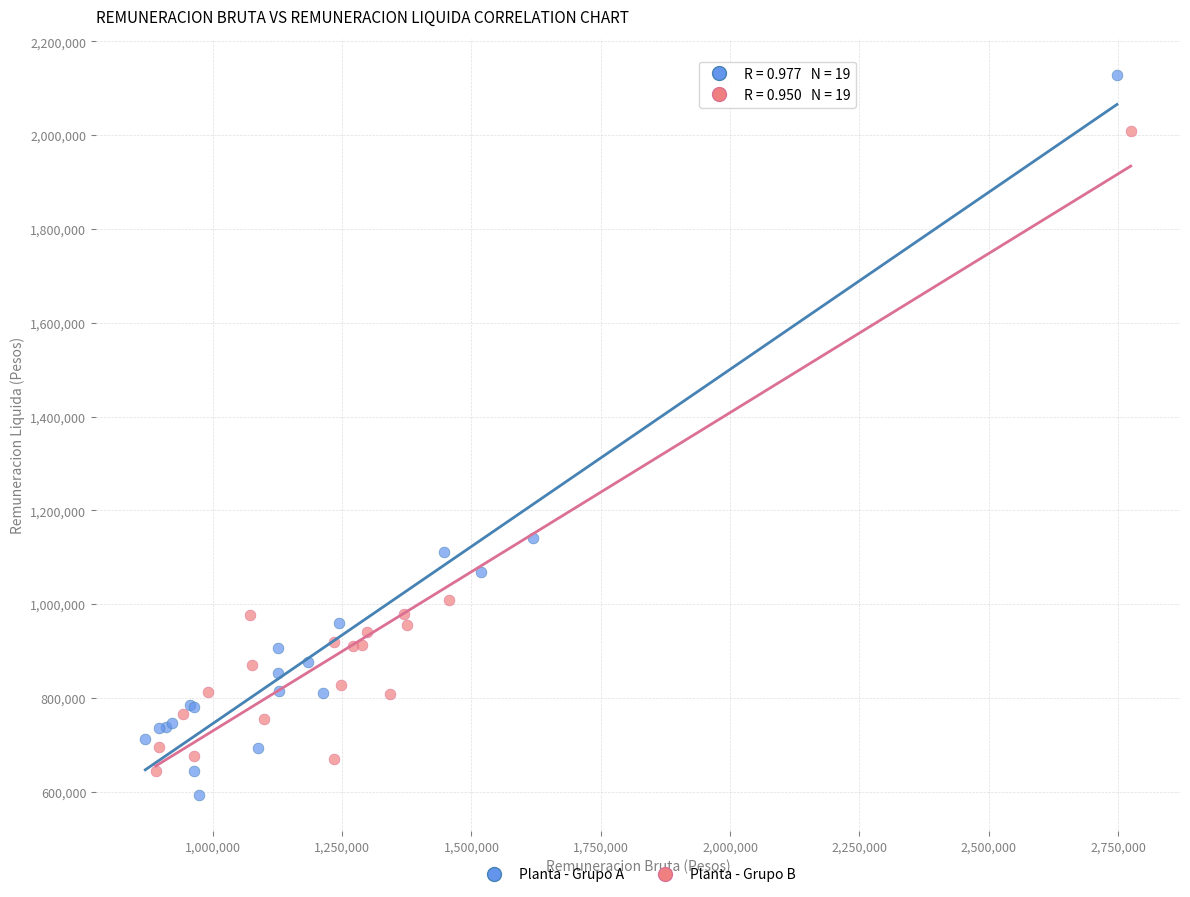

Which series reaches the maximum Y coordinate?

Planta - Grupo A